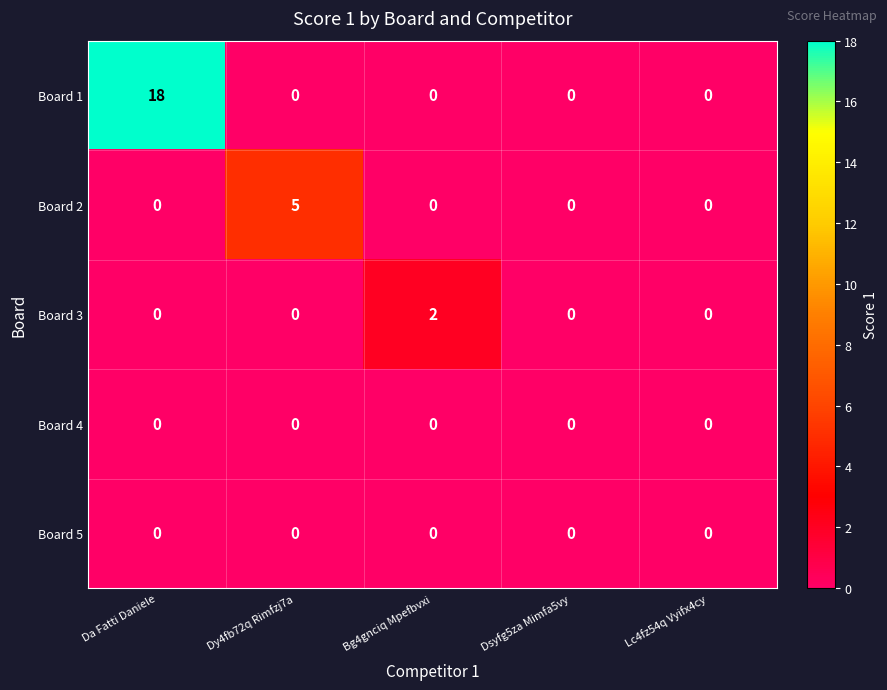

What is the greatest value displayed?

18